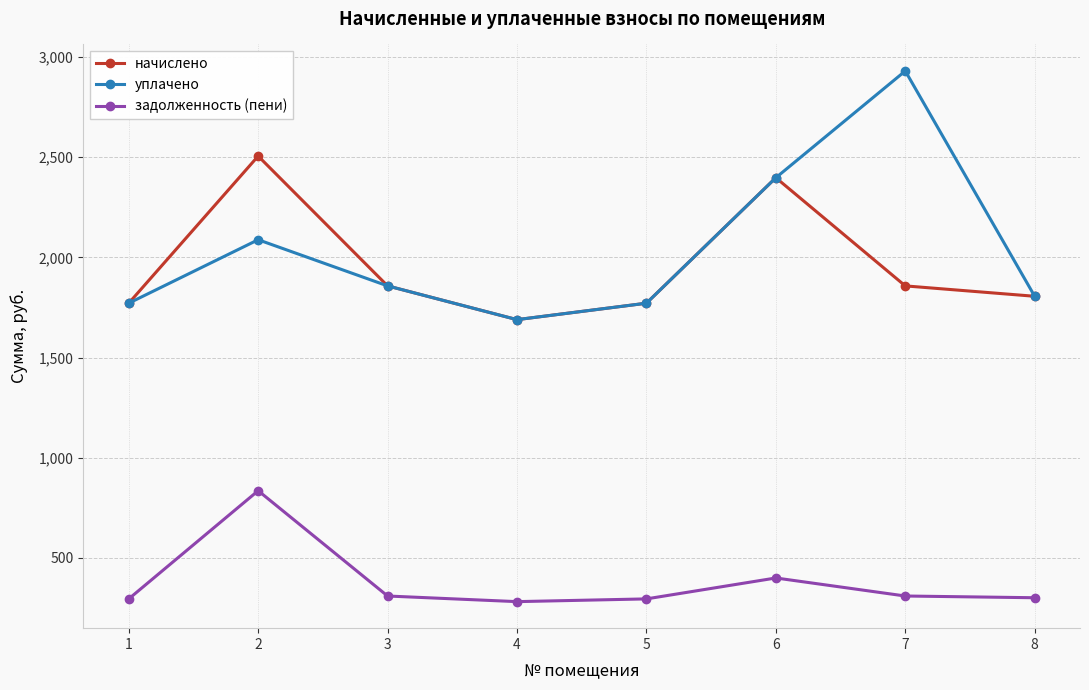

What are all the series names shown in the legend?

начислено, уплачено, задолженность (пени)